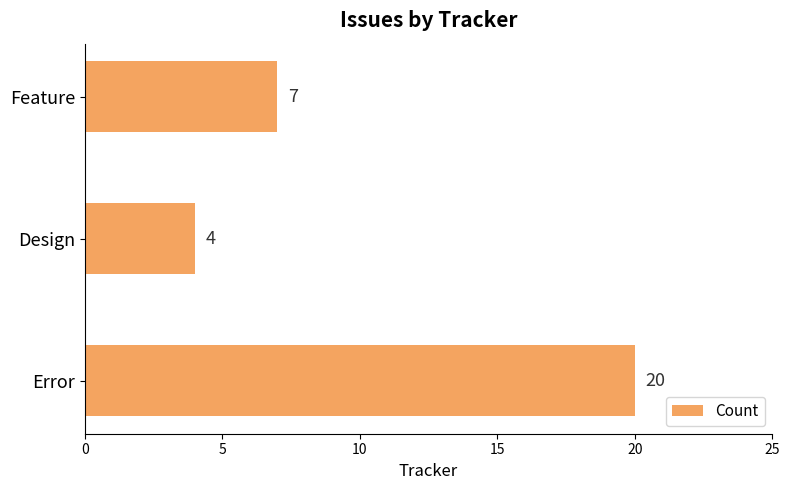

The value at Feature is 7. True or false?

True